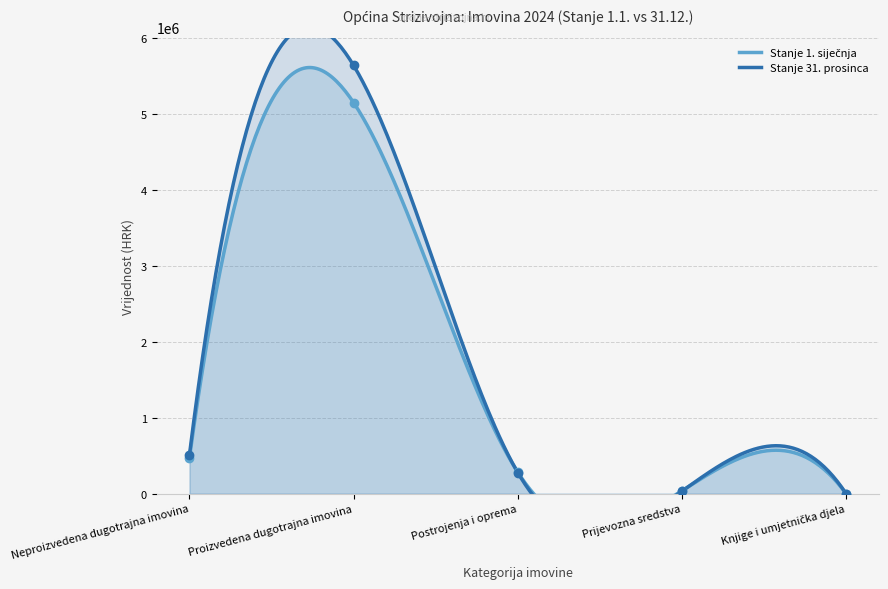

At which category is the sum across all series the highest?

Proizvedena dugotrajna imovina